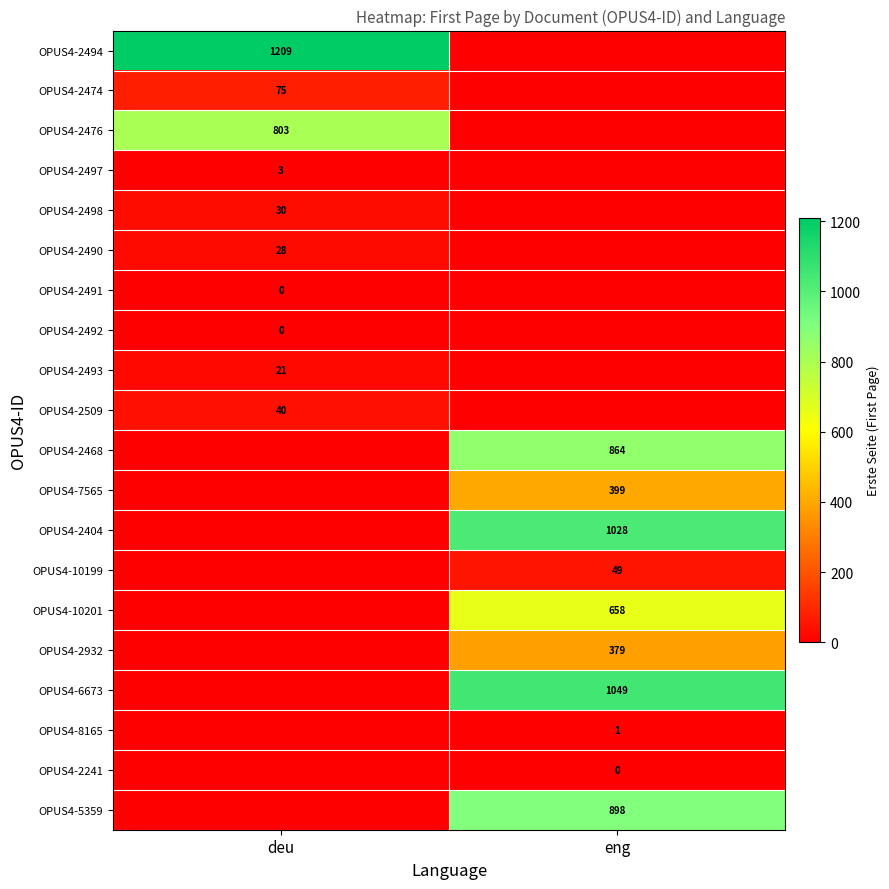

Is it true that OPUS4-10201 equals 658 at eng?

True